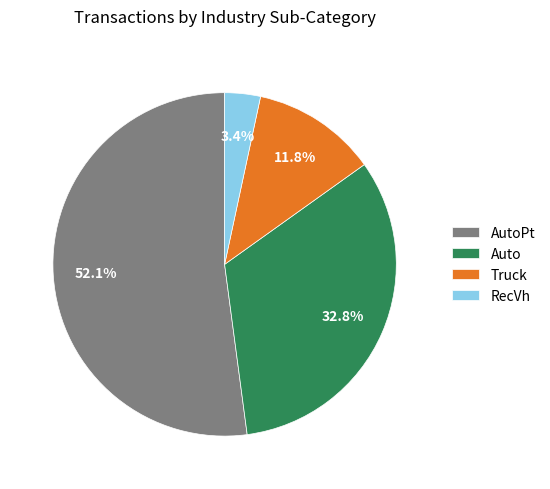

Do AutoPt and Truck together represent more than half of the pie?

Yes